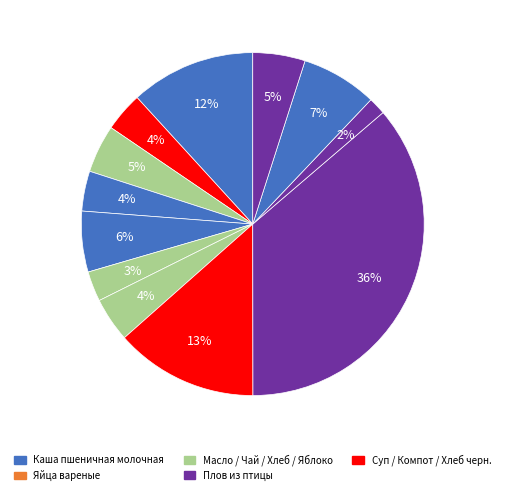

Count the number of slices in the pie.

12